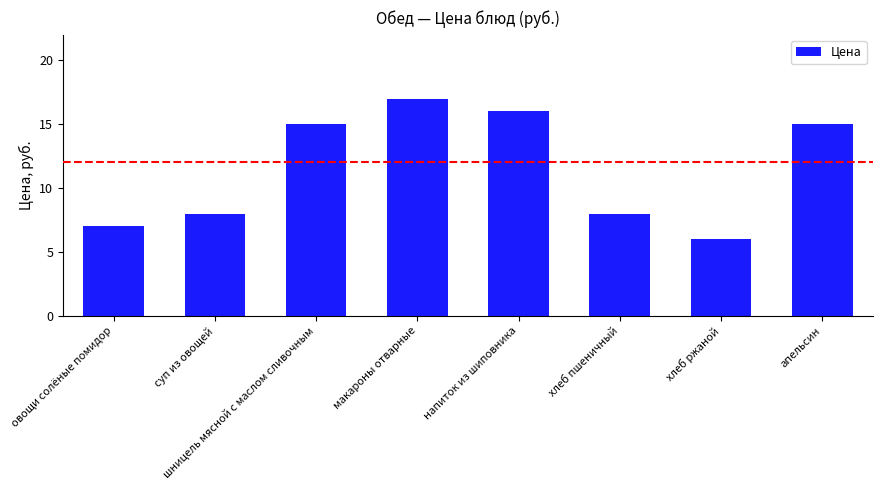

How many bars are there in total?

8